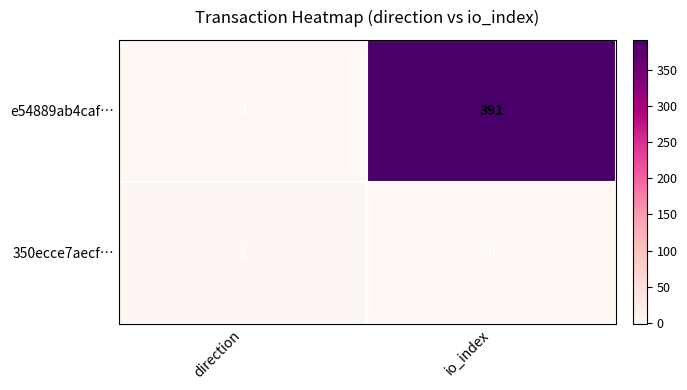

At which label is 350ecce7aecf… closest to 0?

io_index